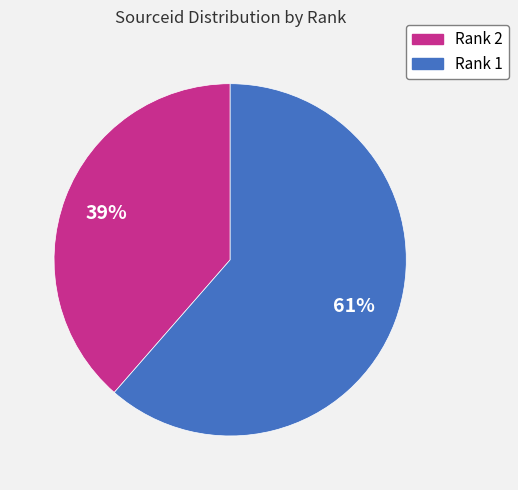

True or false: Rank 1 accounts for 74% of the total.

False